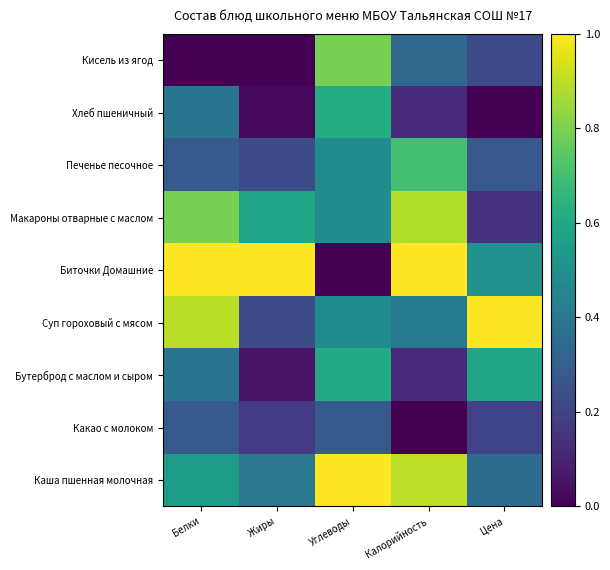

Count the number of data series in this chart.

9